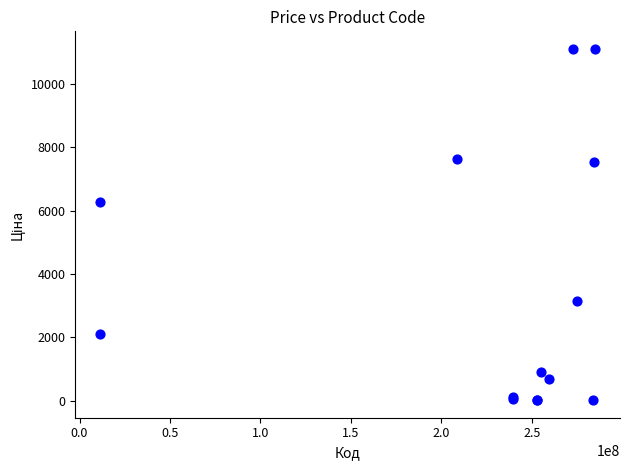

What Y value in the scatter plot is closest to 5564?

6266.7